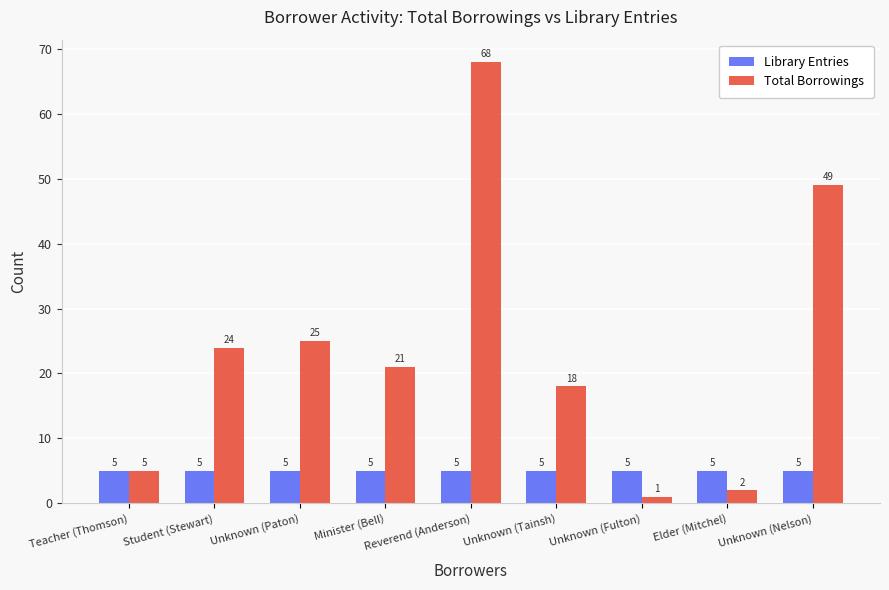

How many bars are there in total?

18